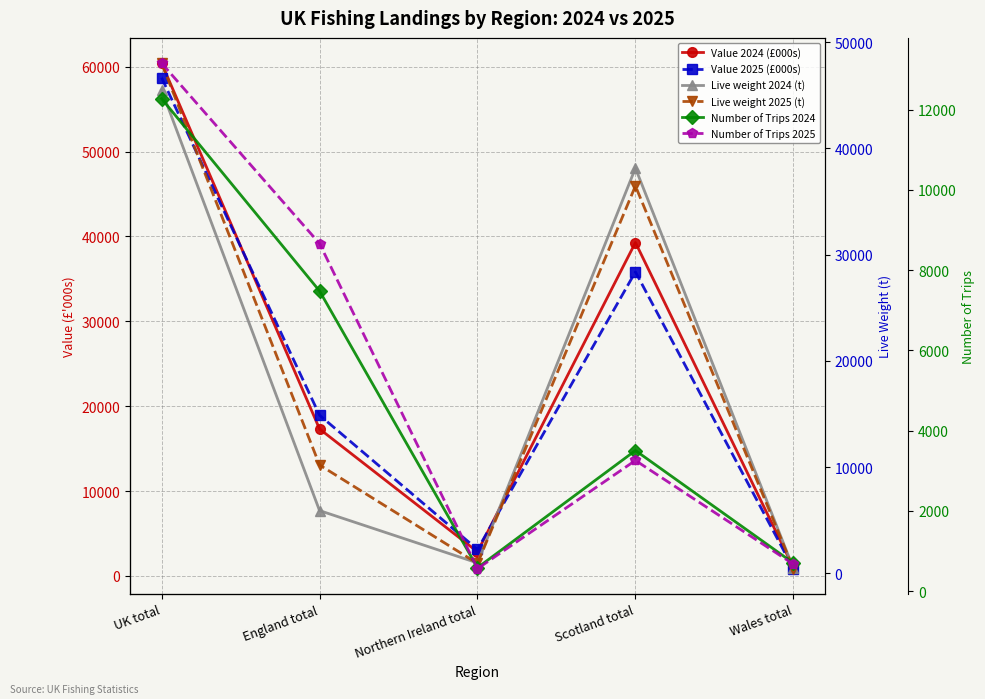

Which category has the highest value in the Live weight 2025 (t) series?

UK total